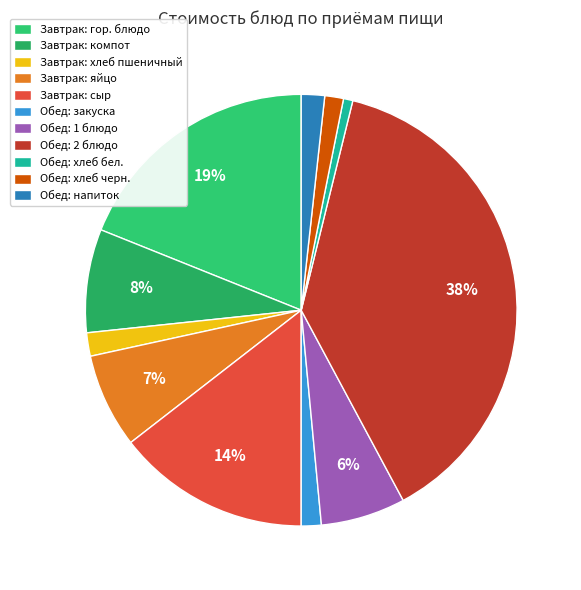

How many segments does this pie chart have?

11